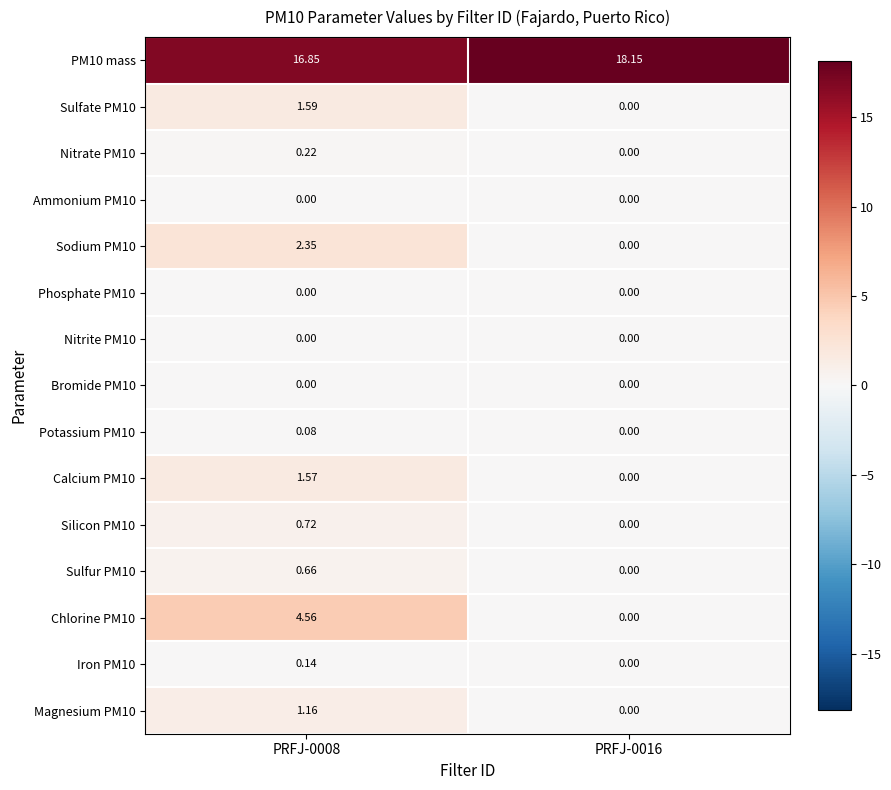

Is the value of Sulfate PM10 at PRFJ-0008 greater than the value of Magnesium PM10 at PRFJ-0016?

Yes